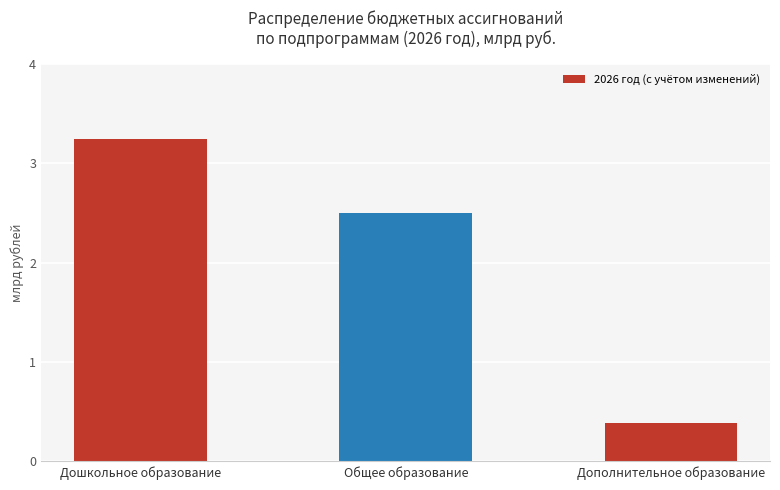

List the labels in order of value, largest first.

Дошкольное образование, Общее образование, Дополнительное образование